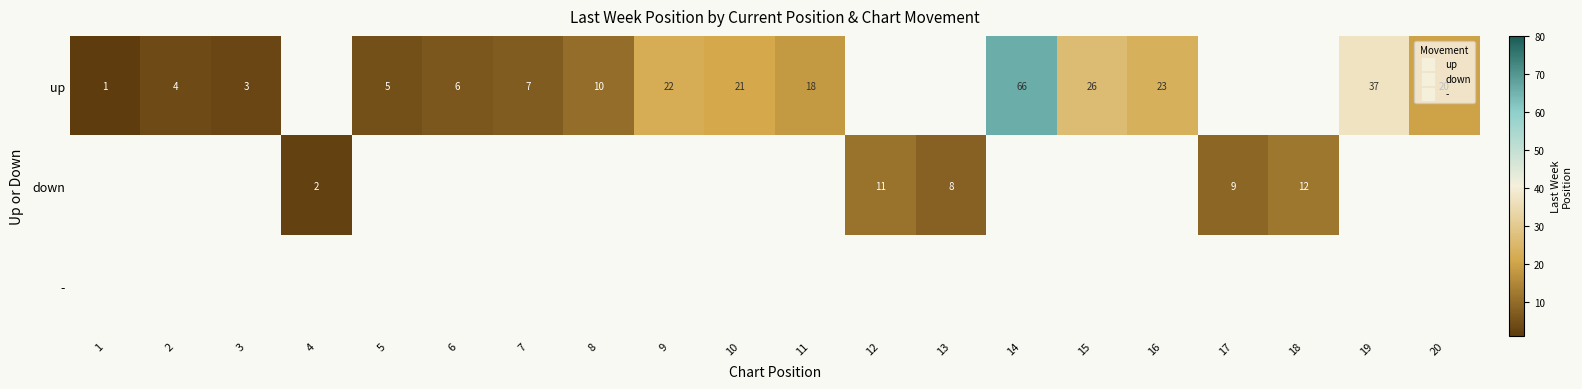

List the series in order of their overall mean, highest first.

up, down, -